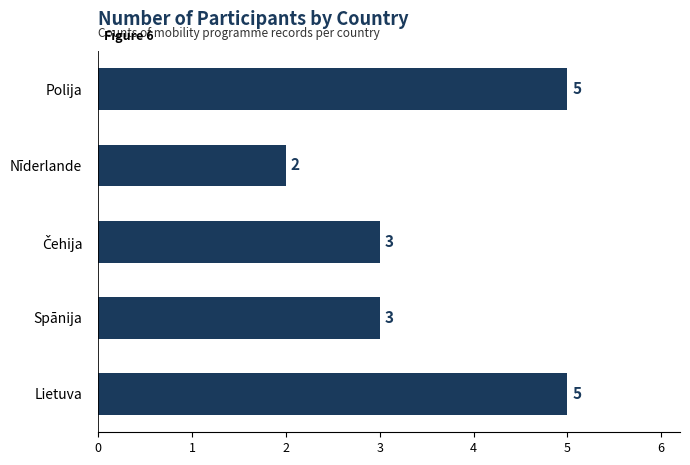

Count the values in the range 3 to 5.

4